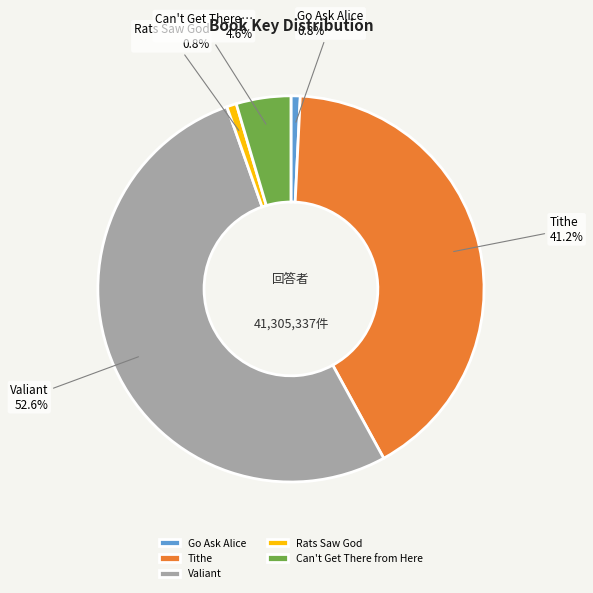

Combined, what portion of the pie is Valiant and Rats Saw God?

53.4%